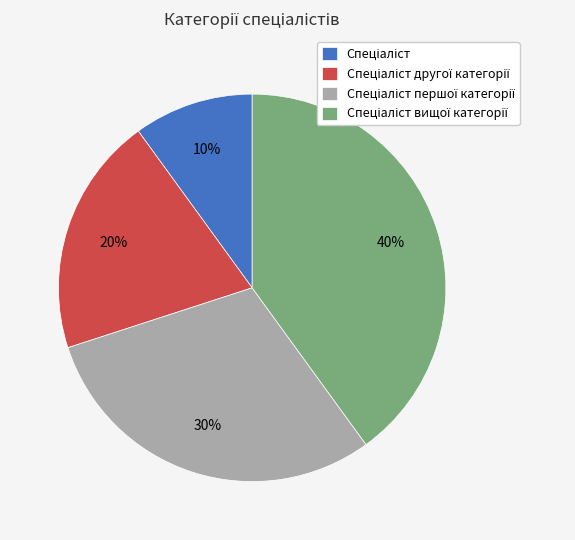

To the nearest percent, what is the difference between the largest and smallest slice percentages?

30%